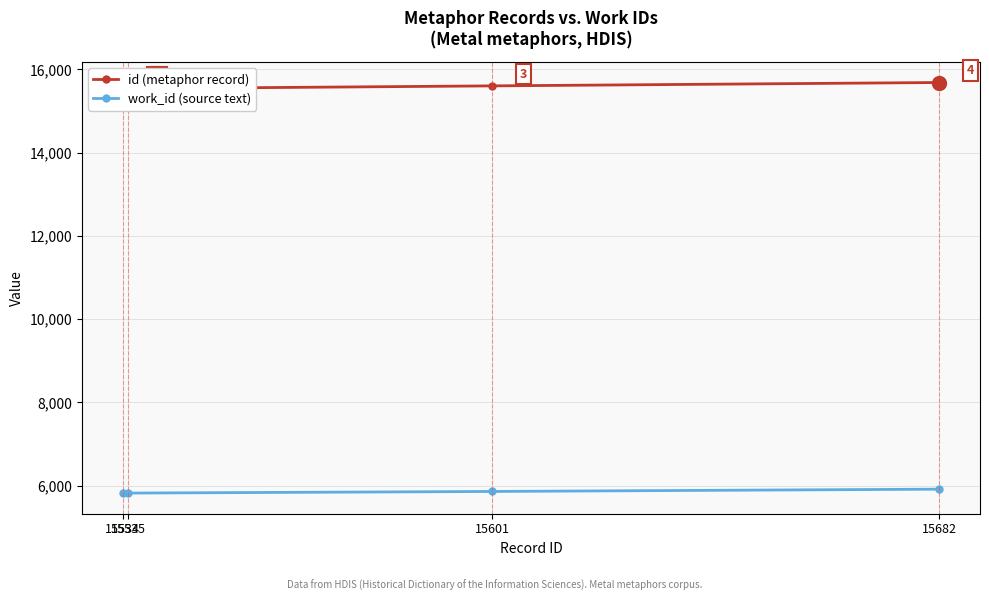

Is the value of id (metaphor record) at 15601 greater than the value of work_id (source text) at 15534?

Yes